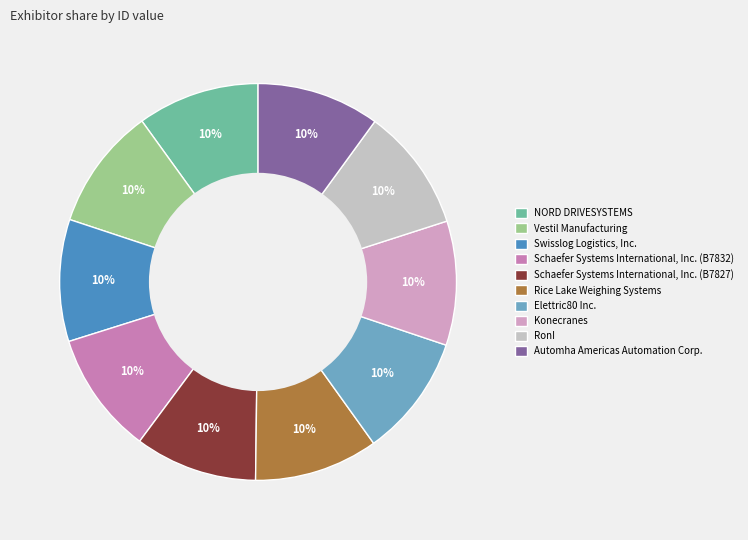

Count the number of slices in the pie.

10